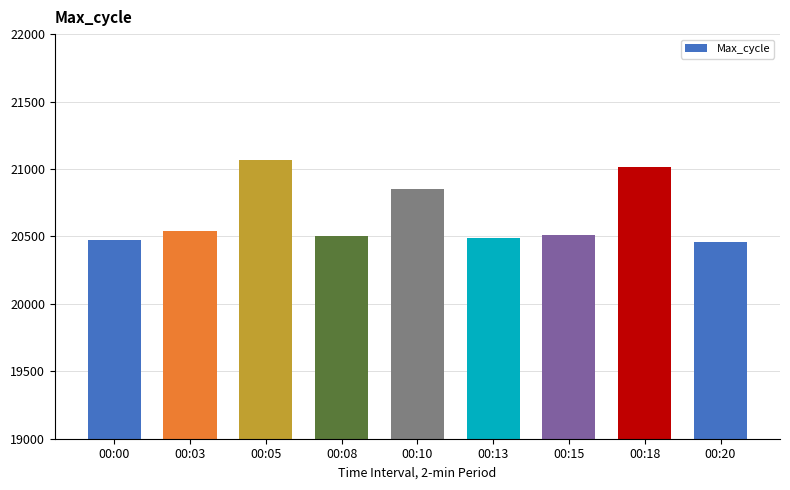

Are the bars grouped side by side (vs. stacked)?

No